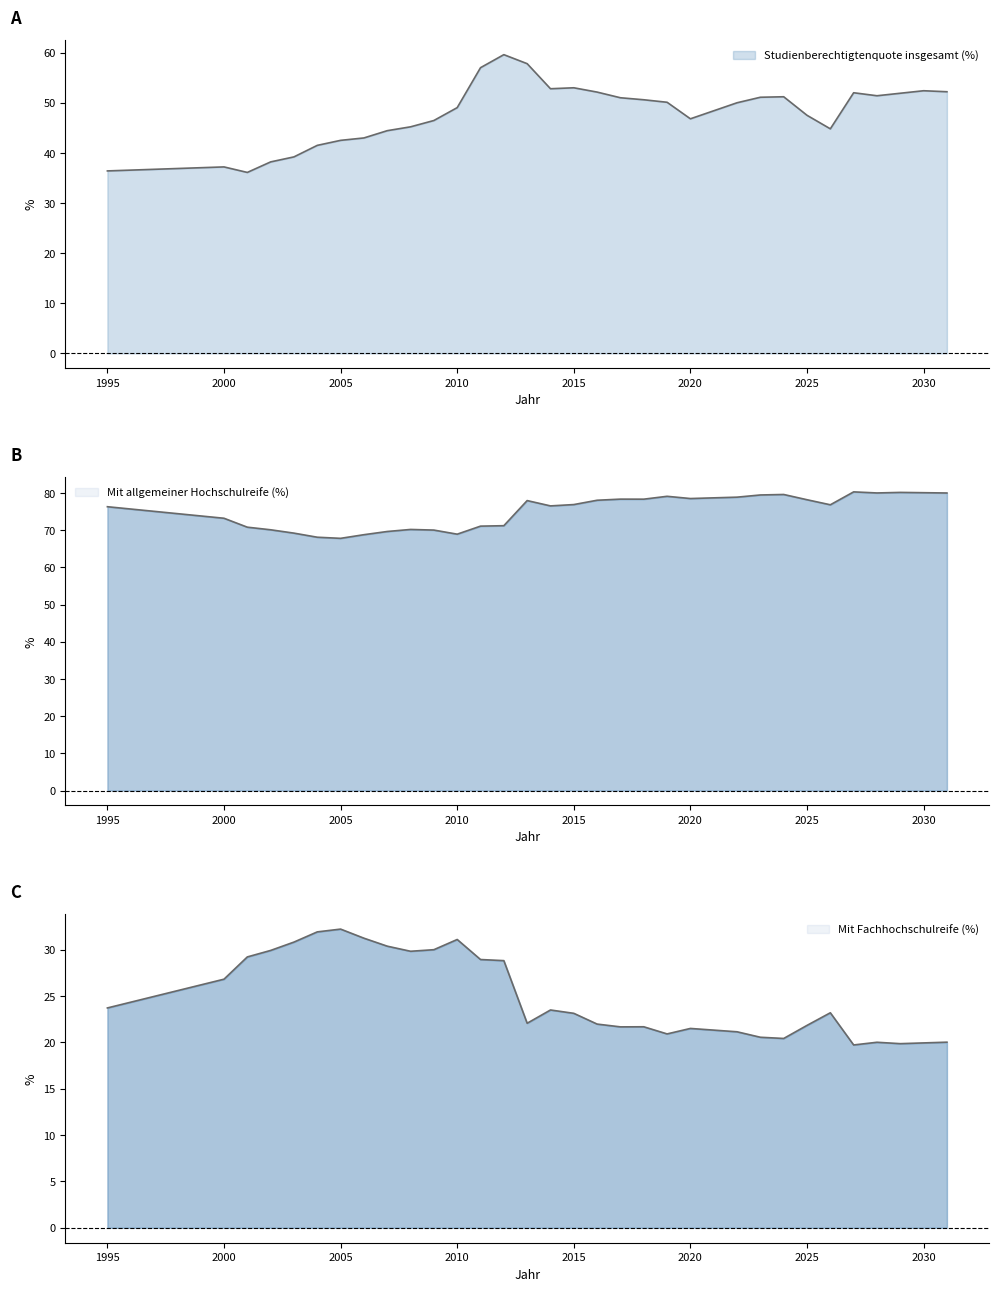

How many values in the Mit Fachhochschulreife (%) series exceed 23?

17